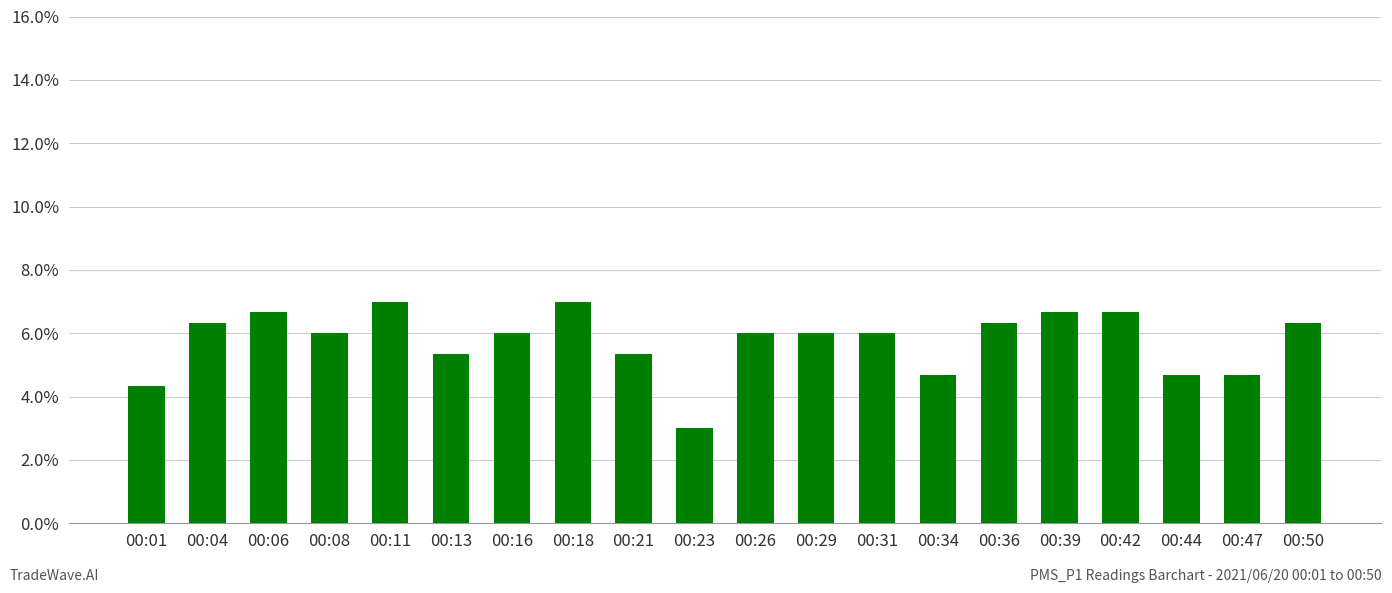

What is the difference between the values at 00:21 and 00:44?

0.7